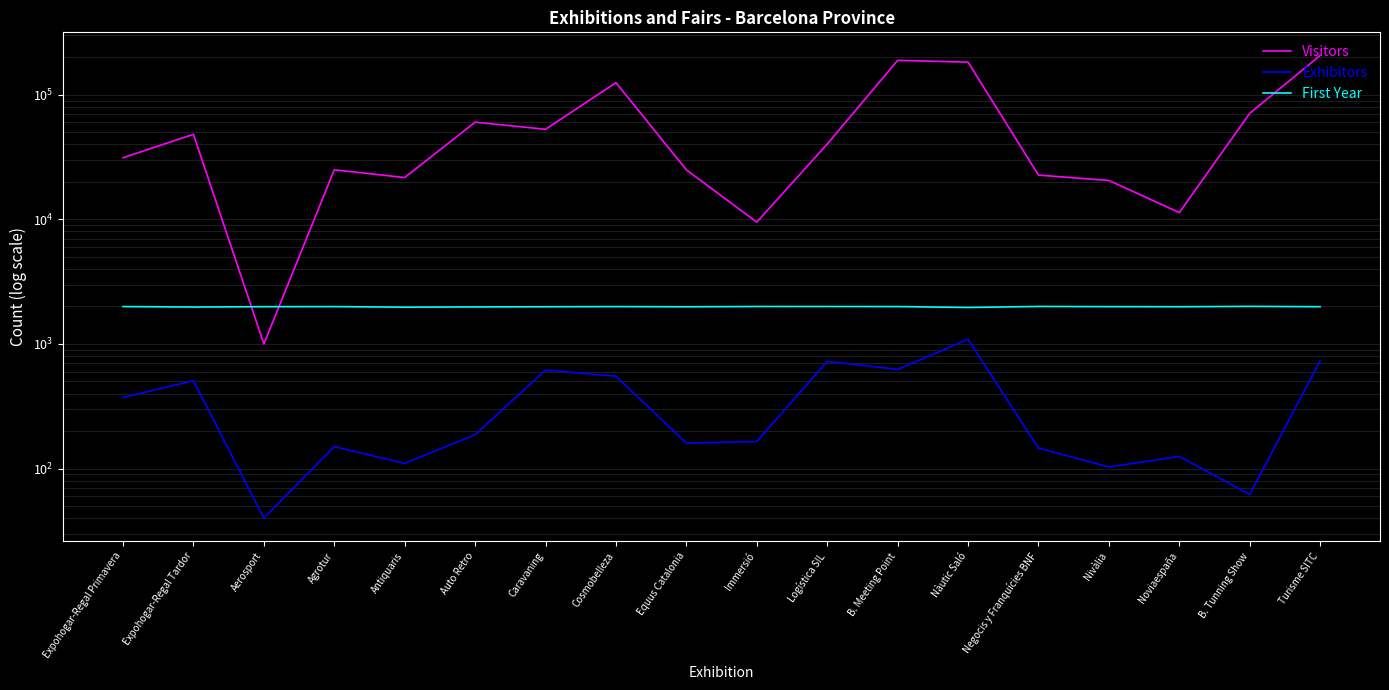

Which series has the largest total across all categories?

Visitors